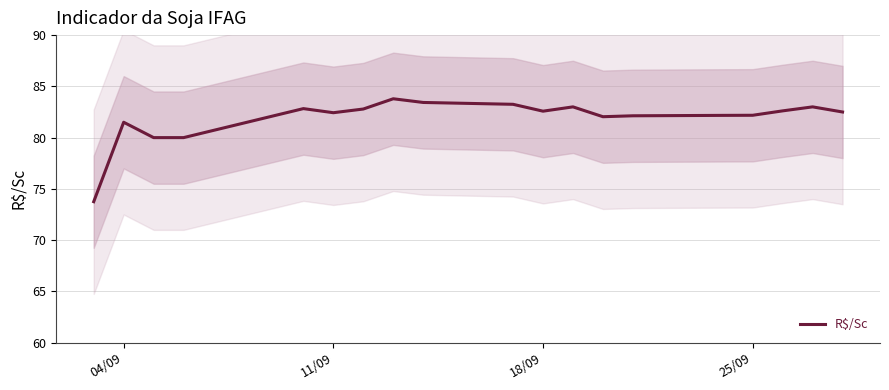

What is the minimum value for R$/Sc?

73.8